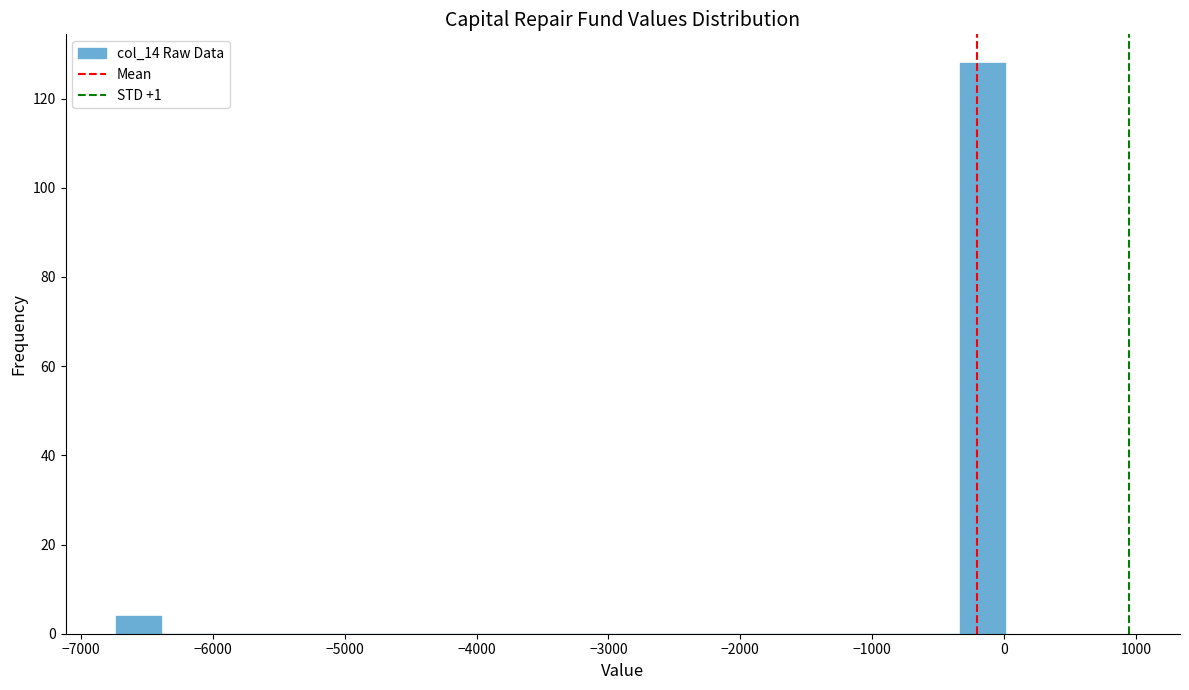

Read against the x-axis, roughly where is the centre of the tallest bar?

-200